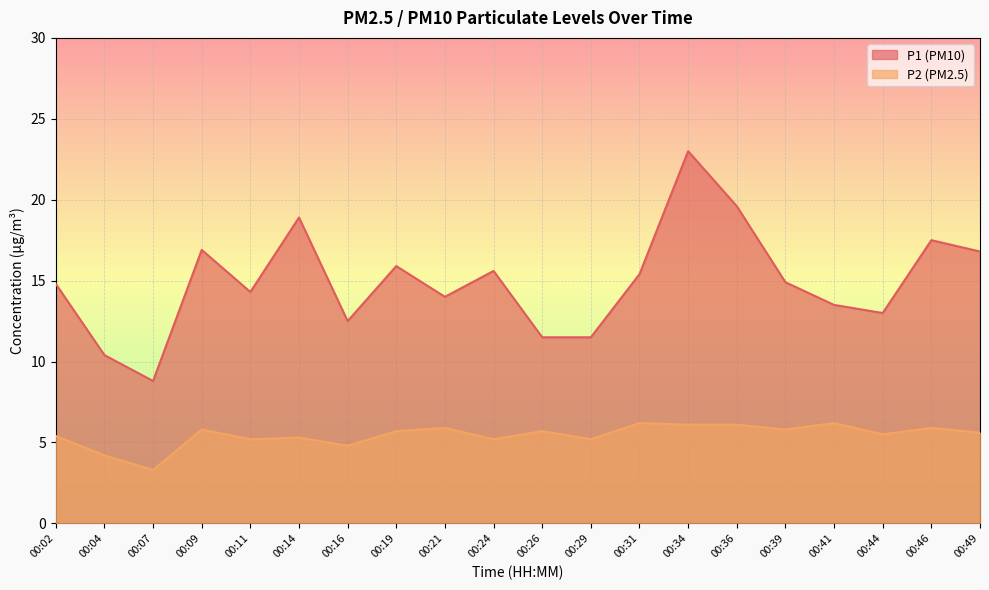

At which label is P2 closest to 4?

00:04